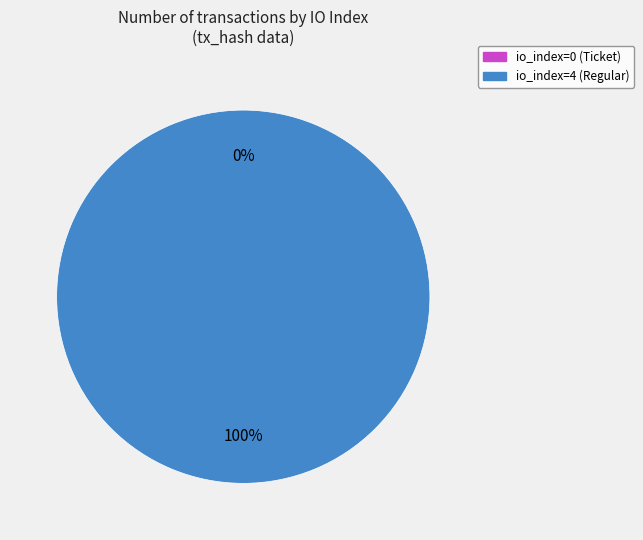

Between io_index=0 (Ticket) and io_index=4 (Regular), which is larger?

io_index=4 (Regular)